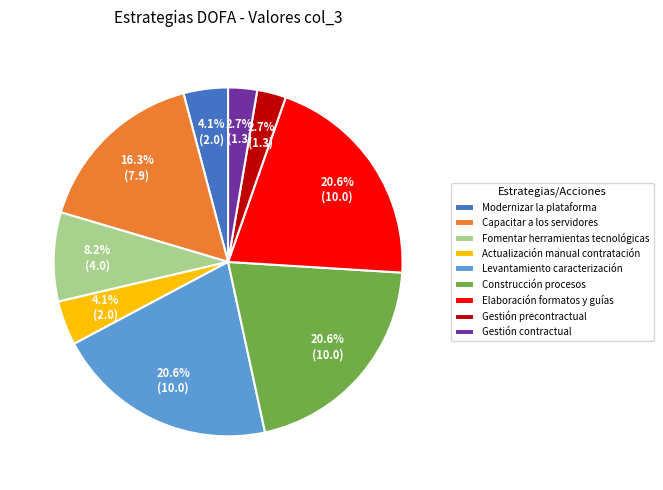

What portion of the pie excludes Capacitar a los servidores?

83.7%